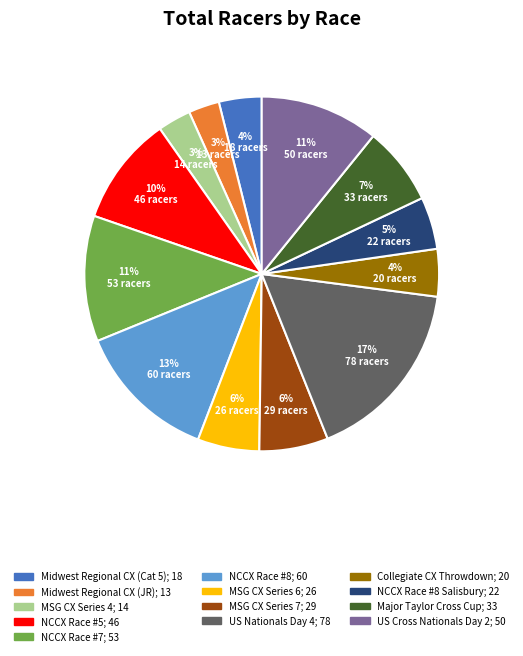

Does any single category account for the majority?

No